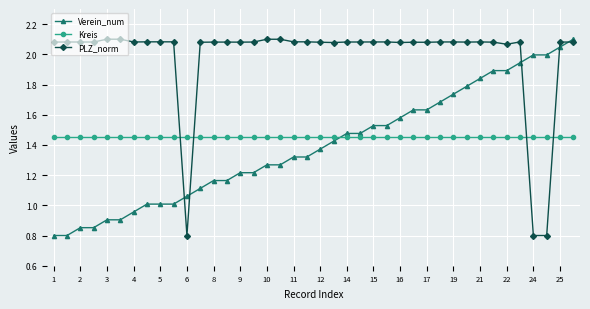

True or false: Kreis and Verein_num intersect in this chart.

True